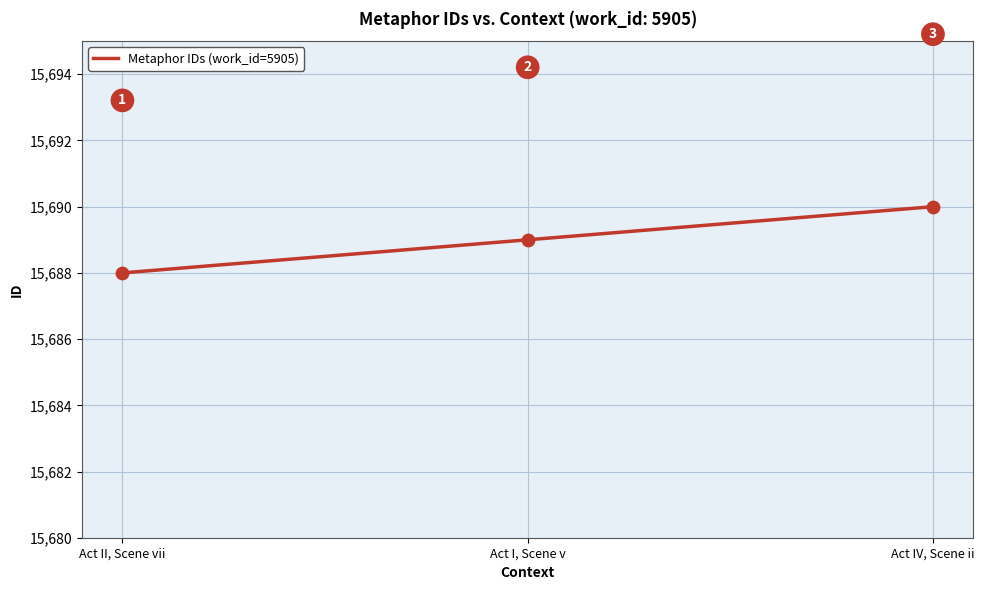

Between Act I, Scene v and Act IV, Scene ii, which is larger?

Act IV, Scene ii